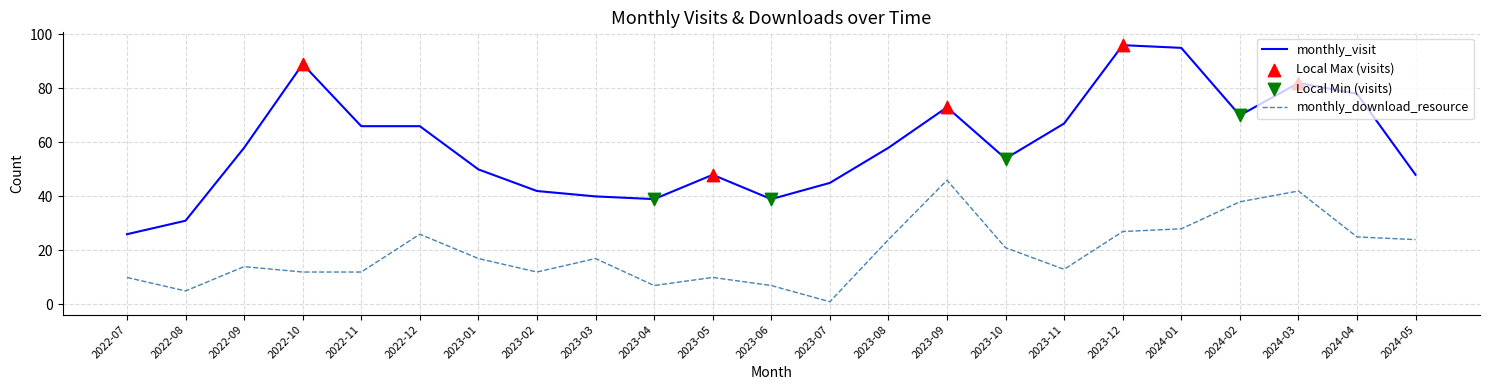

Is the value of monthly_download_resource at 2023-08 greater than the value of monthly_visit at 2023-10?

No